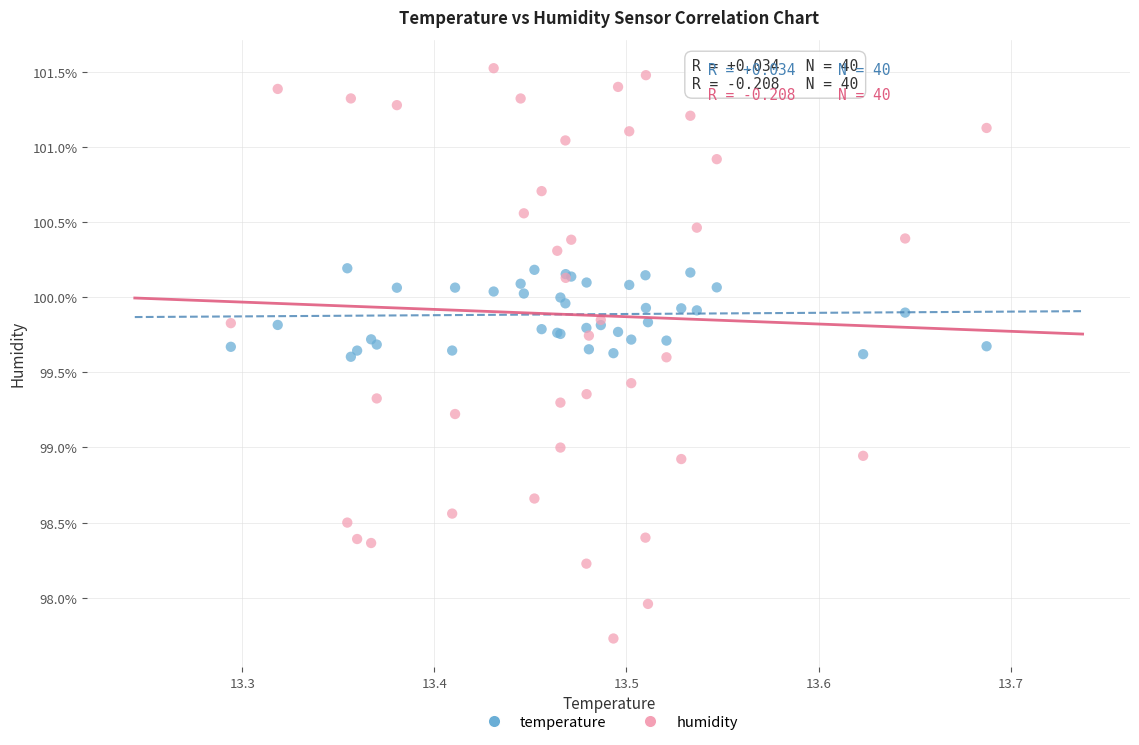

Which series has the widest spread of Y values?

humidity